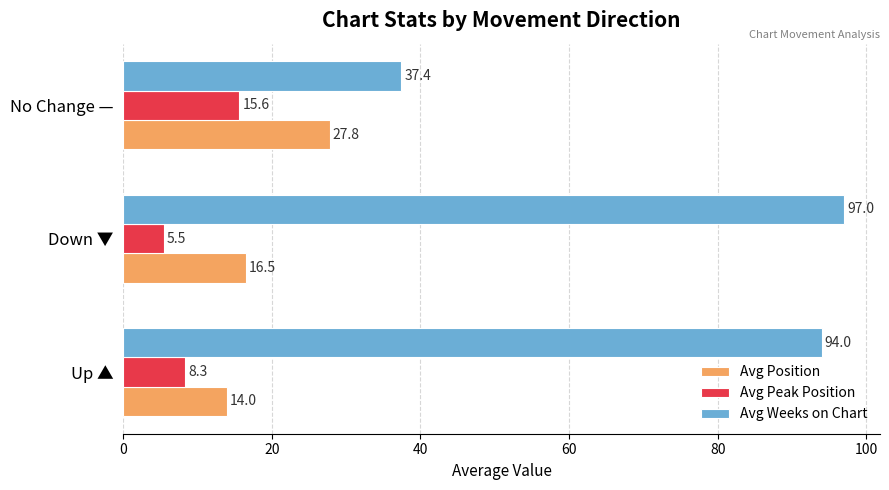

What is the difference between the maximum and minimum values in the Avg Peak Position series?

10.1